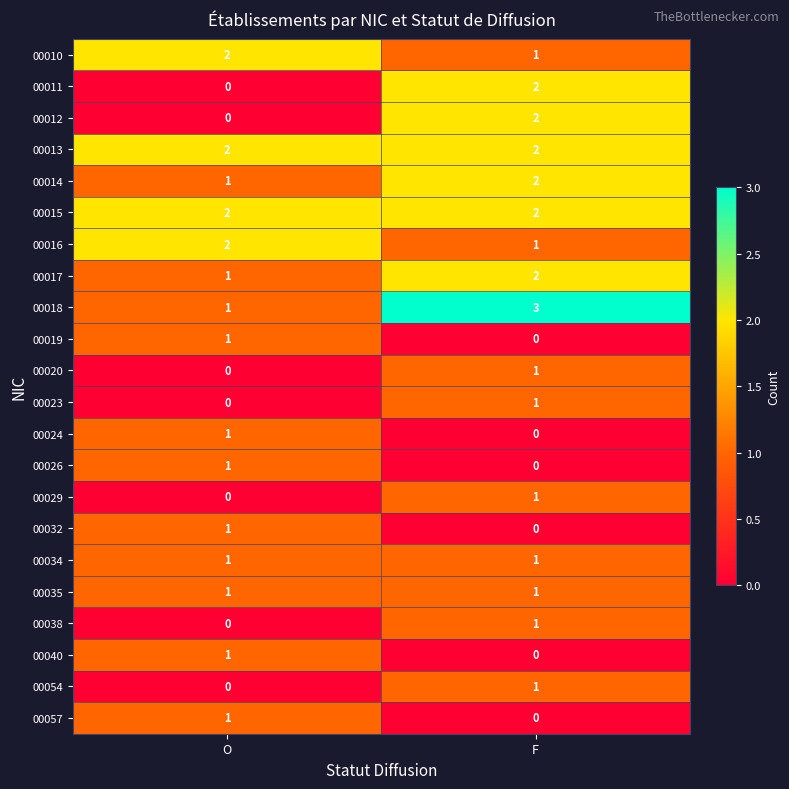

What is the sum of all 00018 values?

4